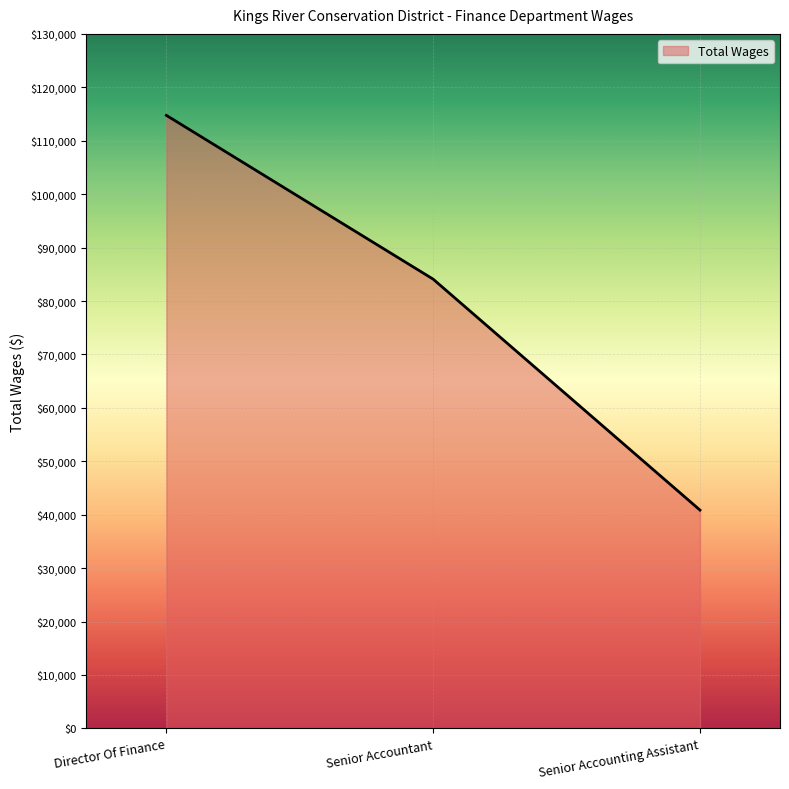

Rank the categories by value from highest to lowest.

Director Of Finance, Senior Accountant, Senior Accounting Assistant